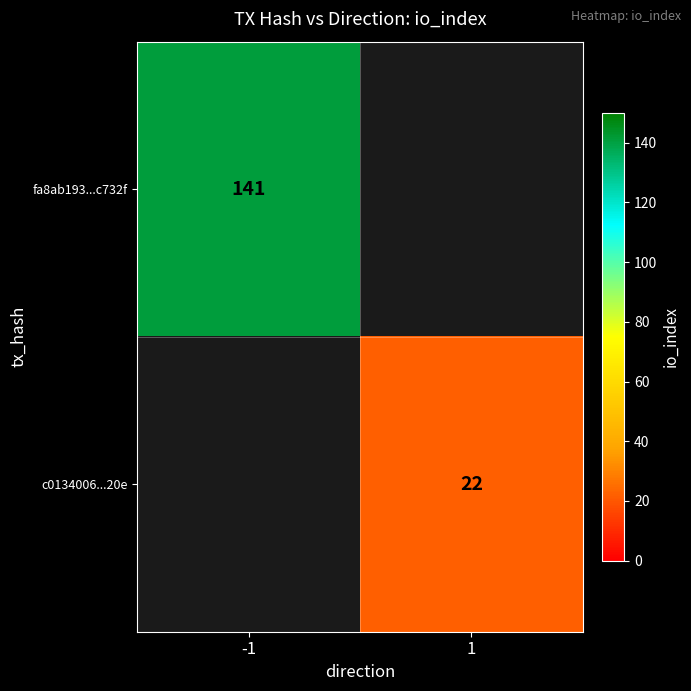

Is it true that c0134006...20e equals 22 at 1?

True